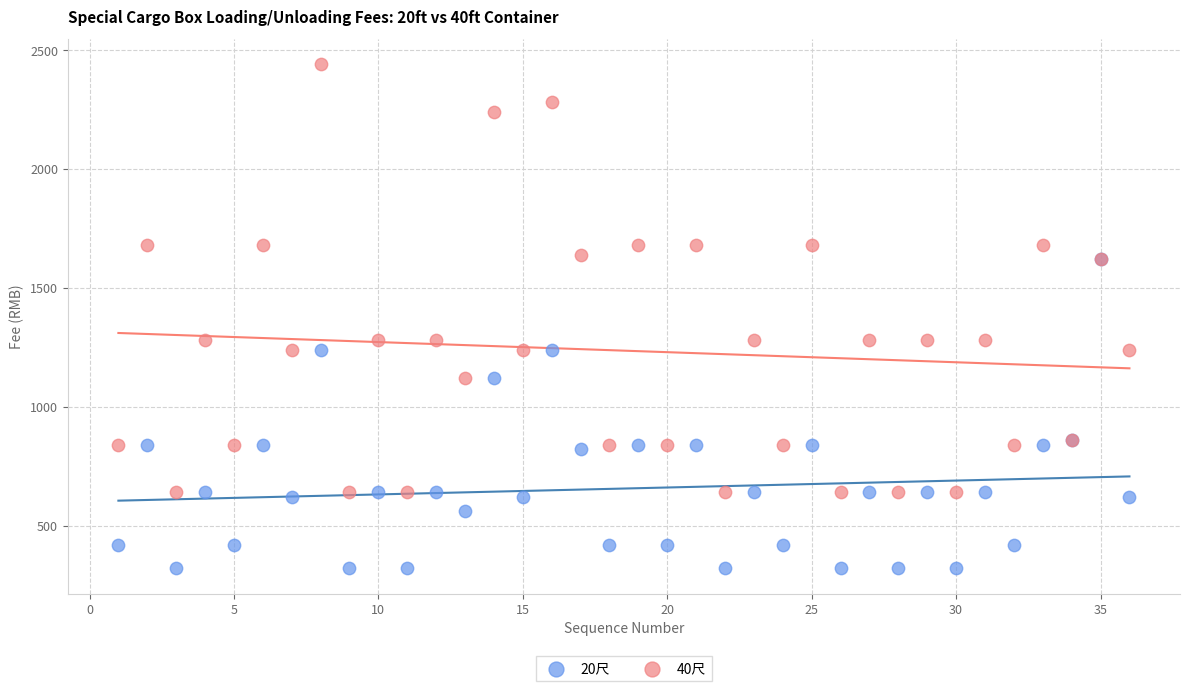

Which series reaches the maximum Y coordinate?

40尺